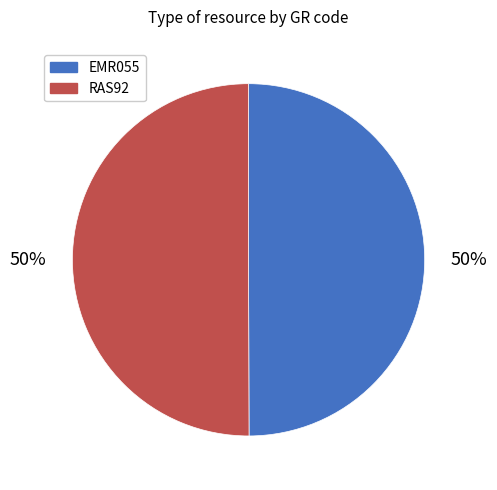

True or false: EMR055 accounts for 63% of the total.

False